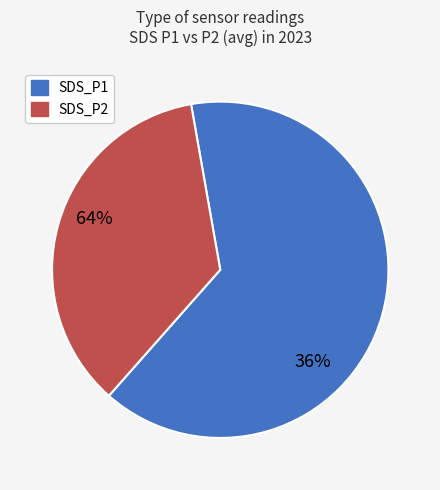

Is it true that SDS_P2 is 36% of the pie?

True